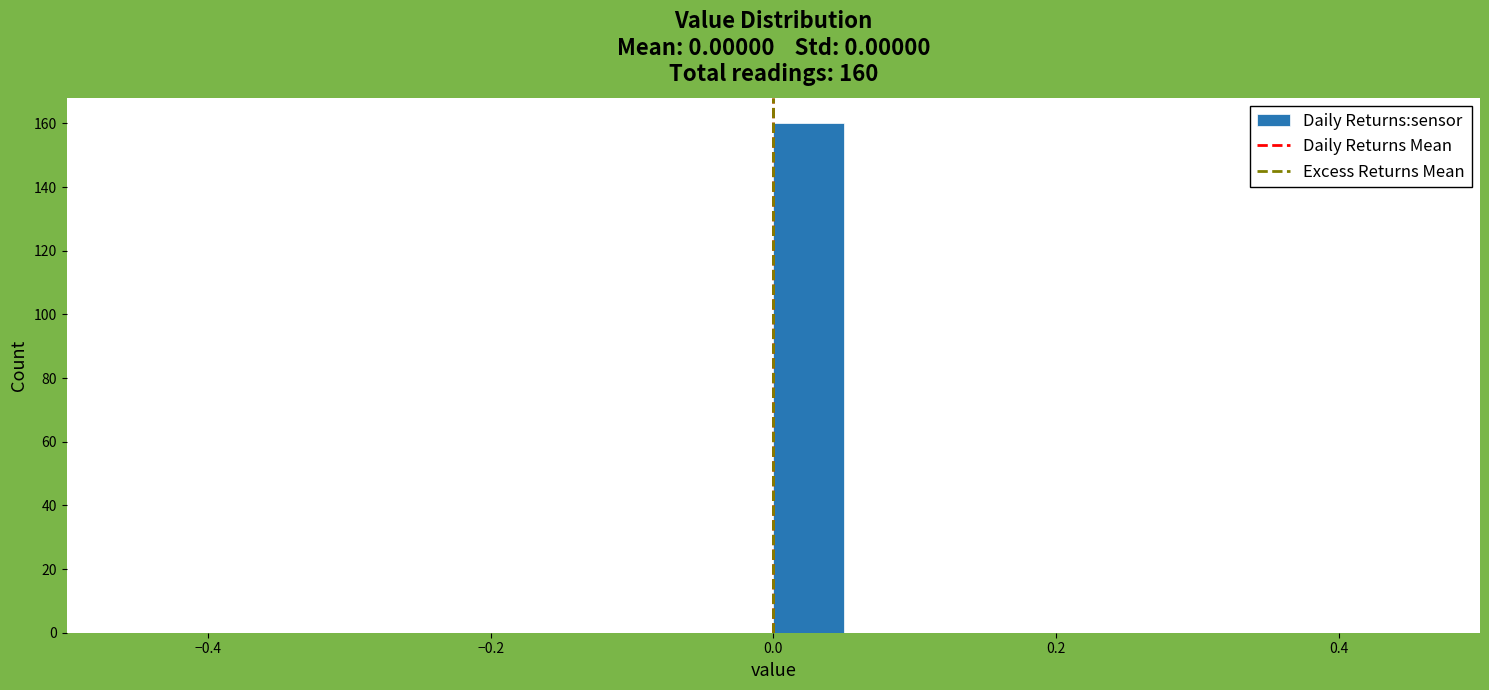

Read against the x-axis, roughly where is the centre of the tallest bar?

0.02